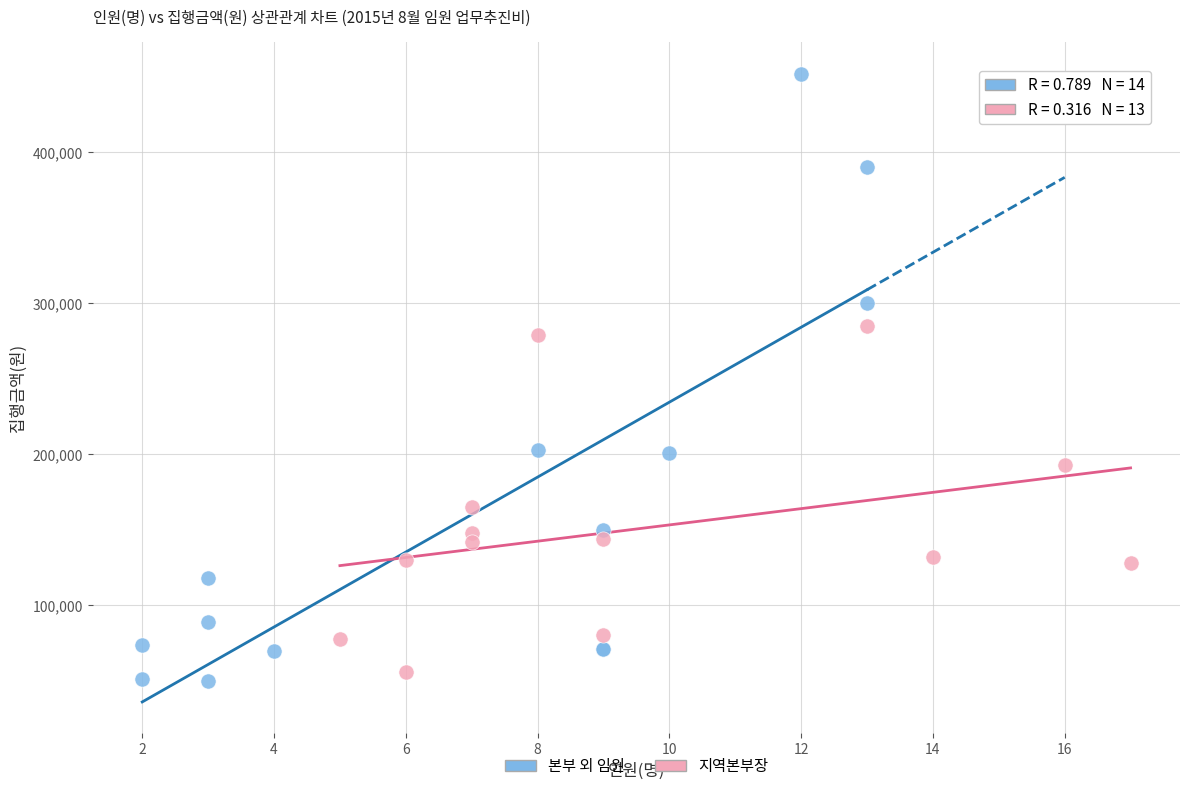

Which series has the widest spread of Y values?

본부 외 임원